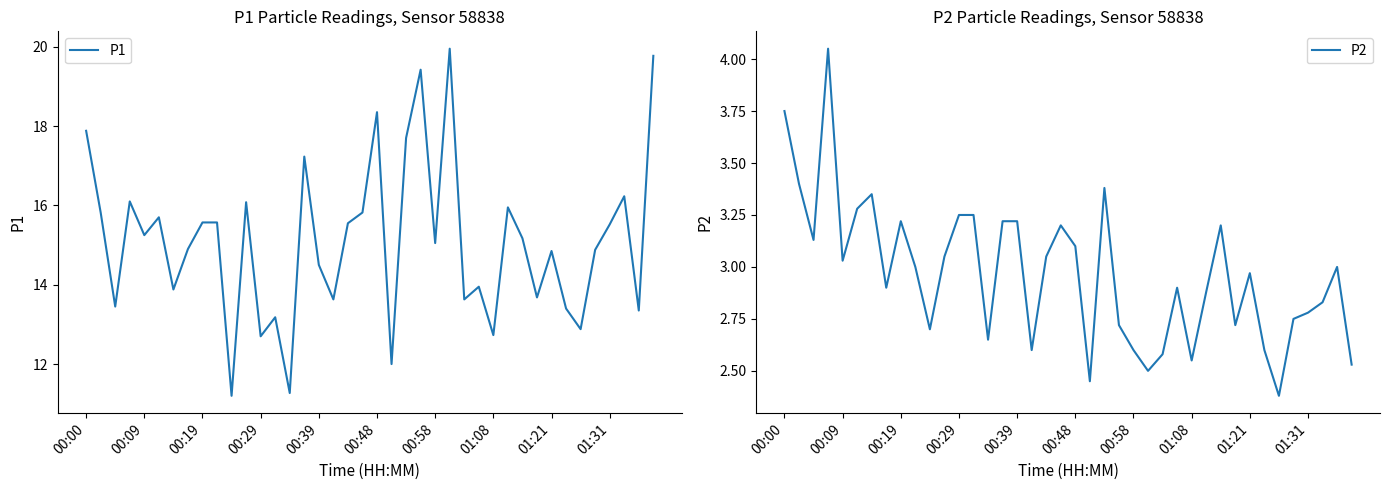

True or false: P2 and P1 intersect in this chart.

False